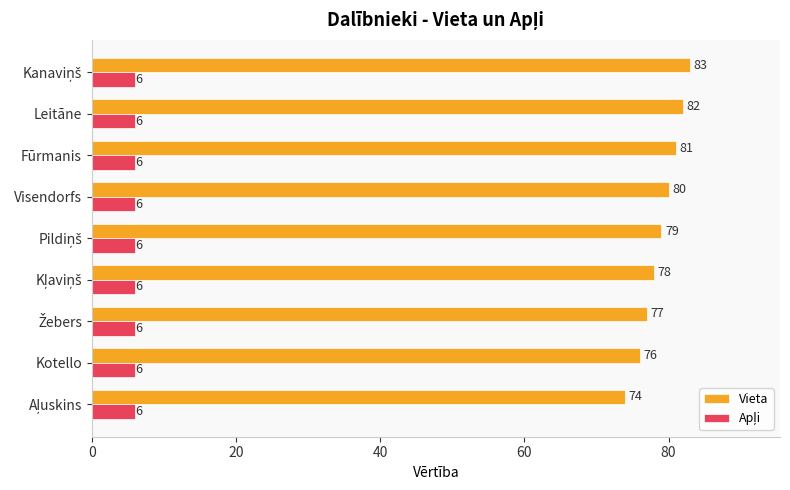

Count the Vieta values in the range 77 to 81.

5